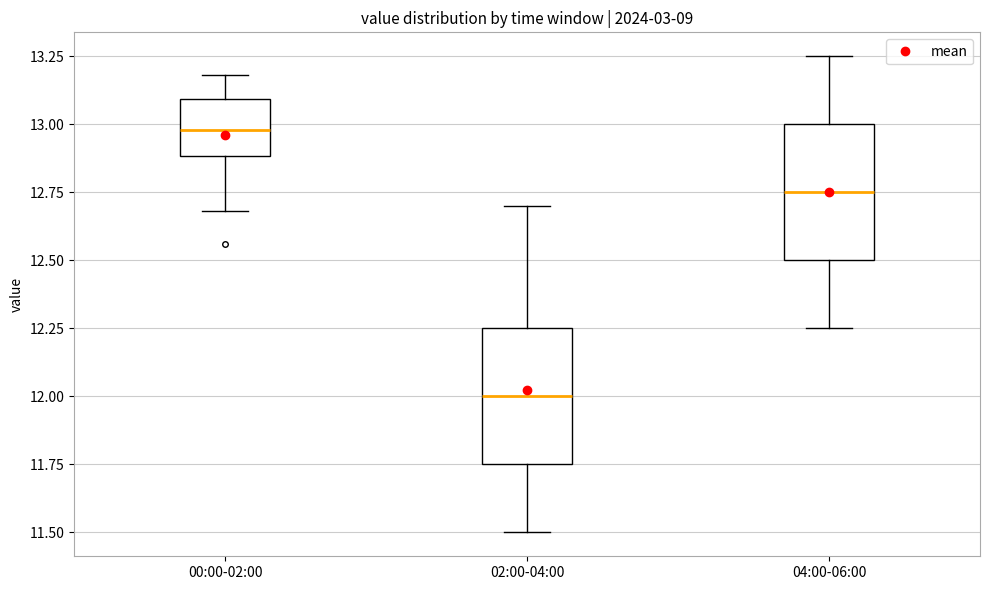

Reading left to right, transcribe this box plot: for each box, give where its median line is, the range the box spans, and where its two whiskers end, as read against the y-axis. The values are not printed on the chart, so give them approximately, as read against the axis.

00:00-02:00: median 13.00, box 12.90 to 13.10, whiskers 12.70 to 13.20
02:00-04:00: median 12.00, box 11.75 to 12.25, whiskers 11.50 to 12.70
04:00-06:00: median 12.75, box 12.50 to 13.00, whiskers 12.25 to 13.25